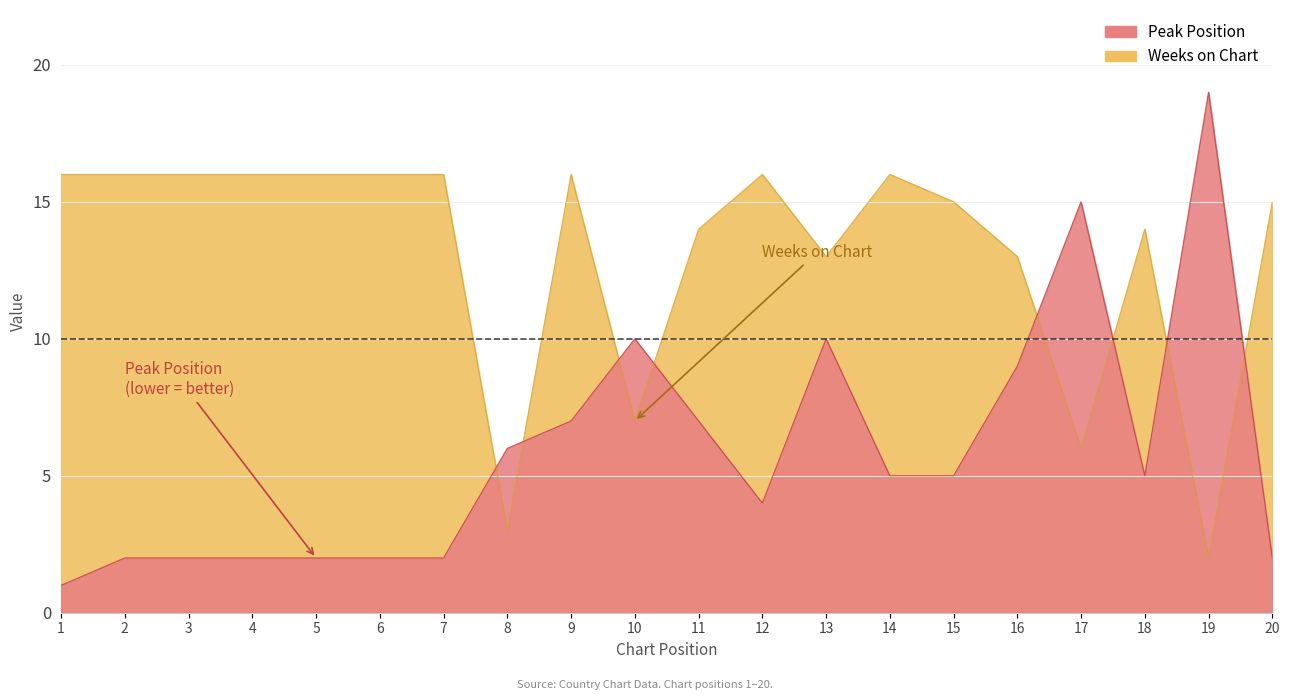

In Peak Position, how many points are lower than both neighbors (excluding endpoints)?

2